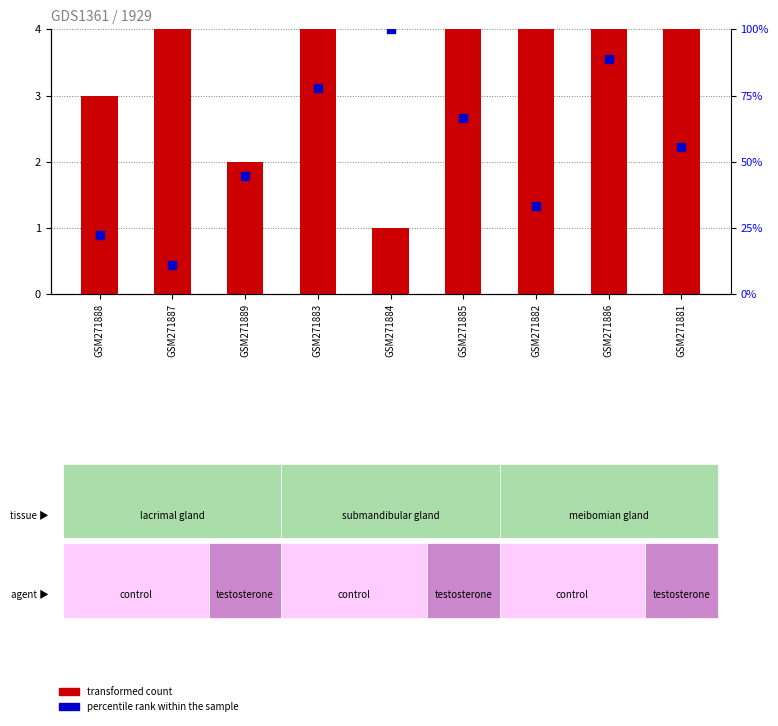

Which series contains the highest Y value?

percentile rank within the sample